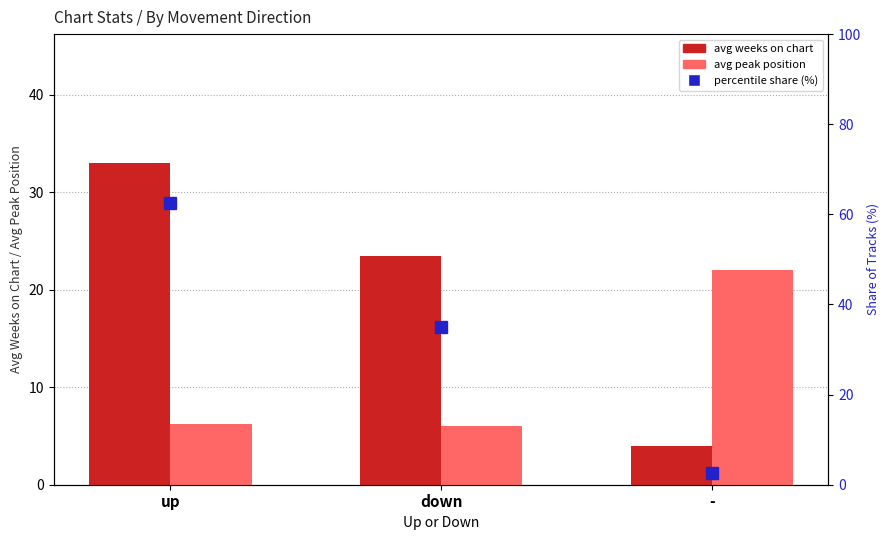

Are the bars grouped side by side (vs. stacked)?

Yes